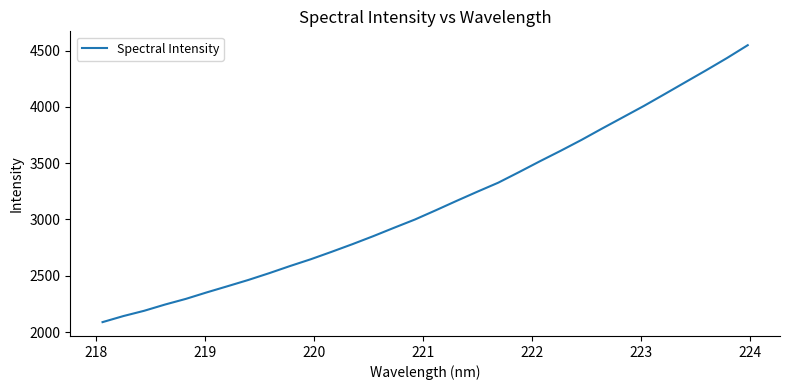

Count the number of values greater than 3081.

16